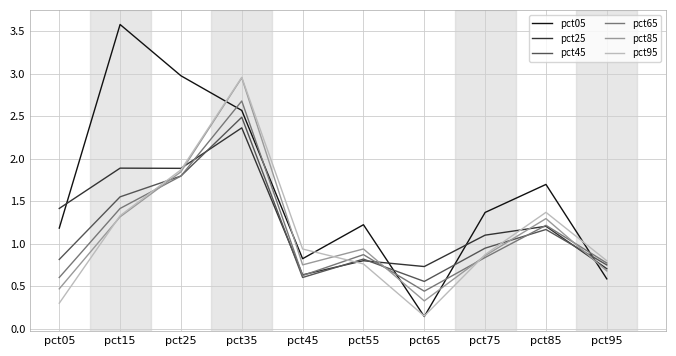

What is the spread (max minus min) of values at pct85?

0.5